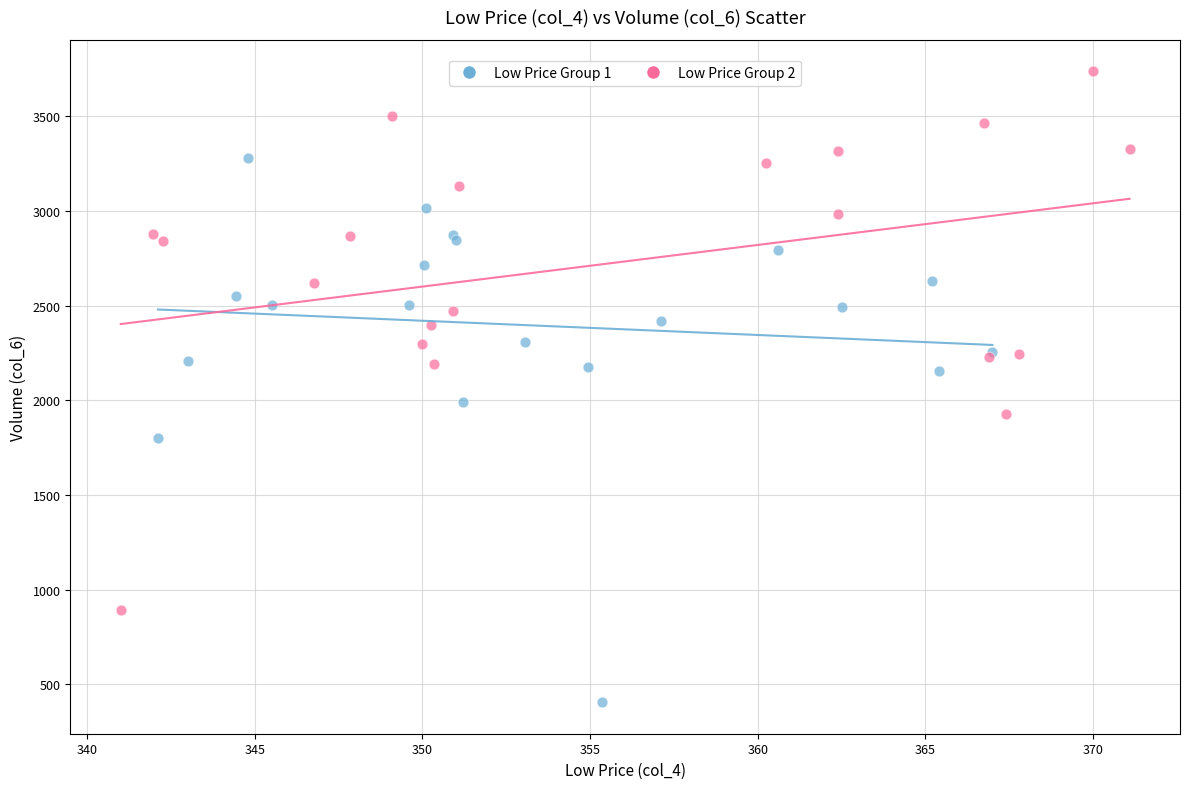

Which series reaches the maximum Y coordinate?

Low Price Group 2